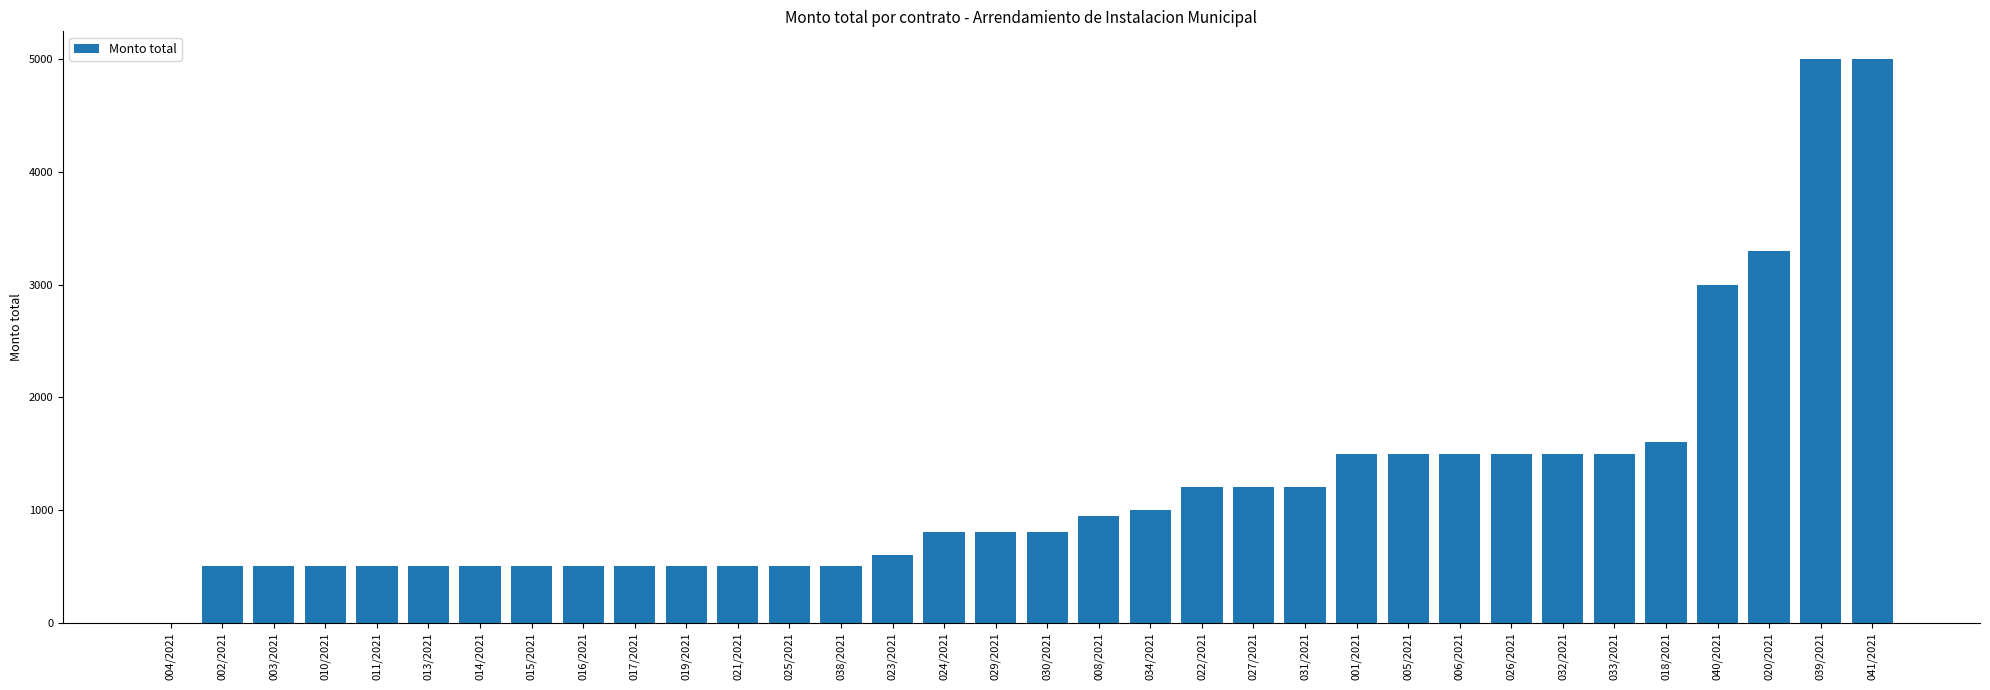

What is the sum of all values?

41950